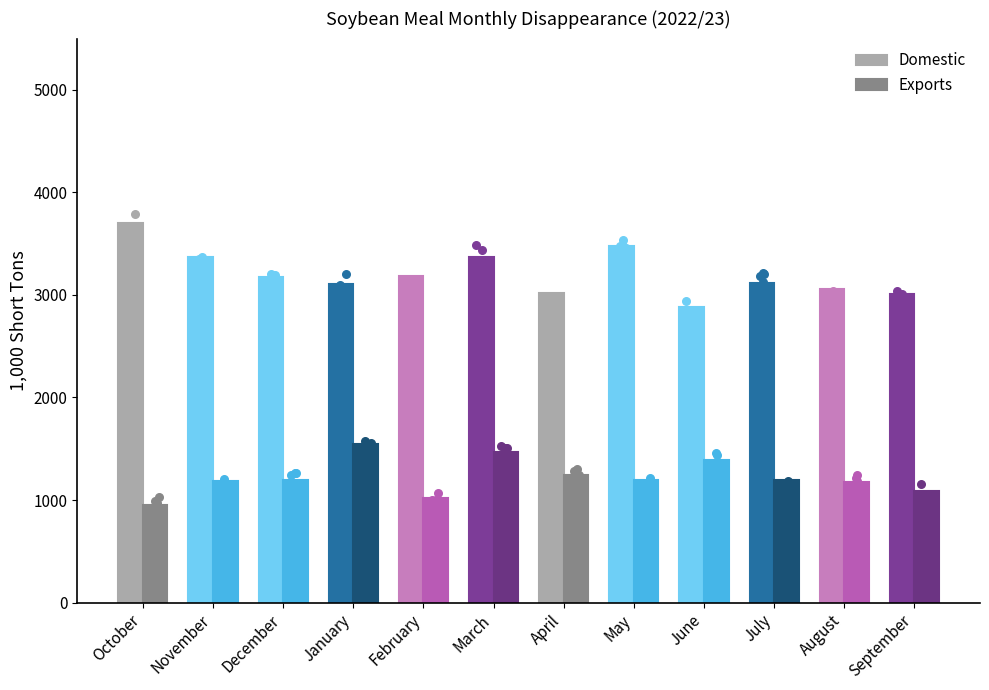

What is the total value across all series at November?

4557.9